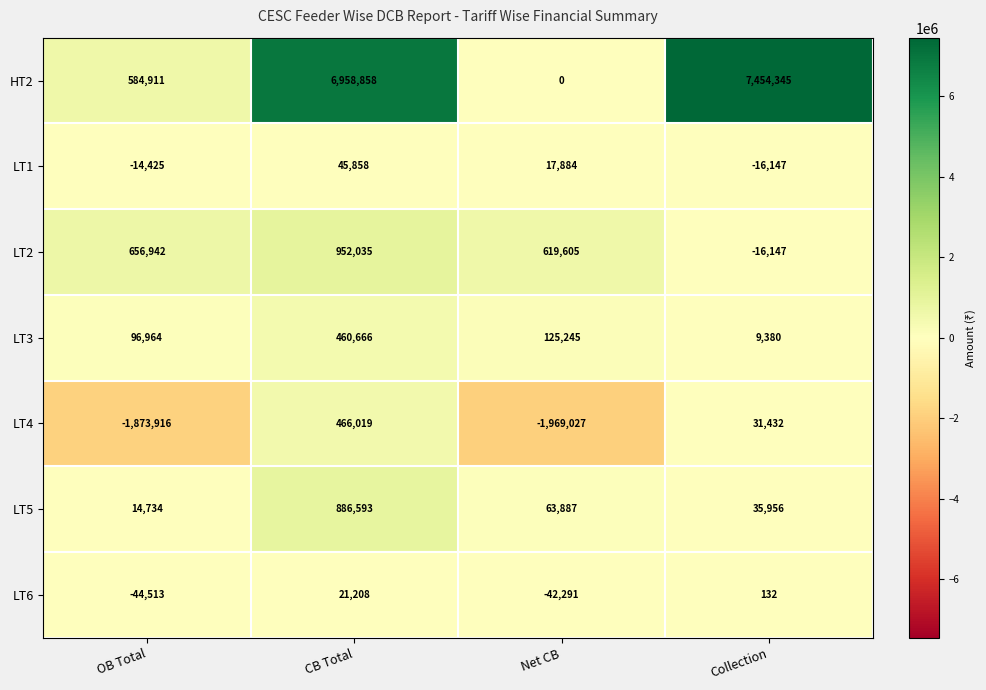

Between CB Total and Collection, which series saw the biggest shift?

LT2